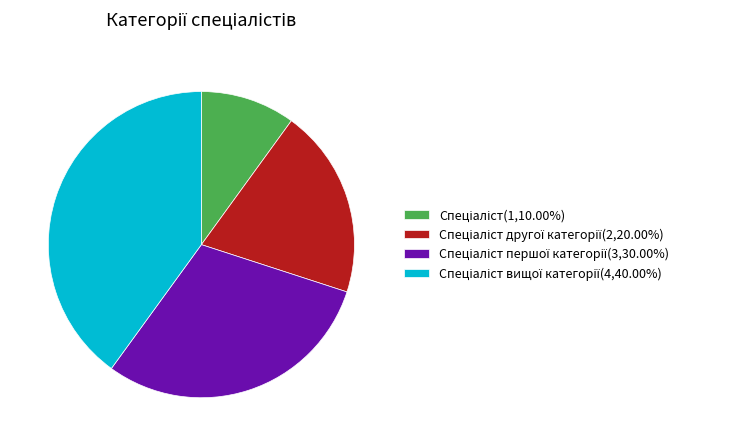

Does any single category account for the majority?

No